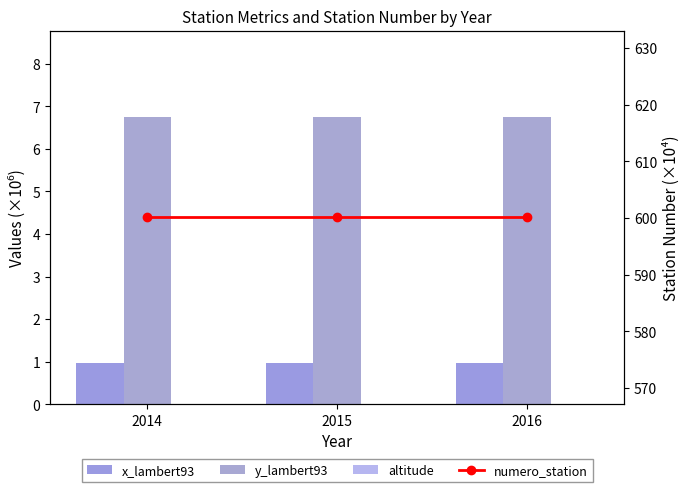

The value of x_lambert93 at 2014 is 1.0. True or false?

True